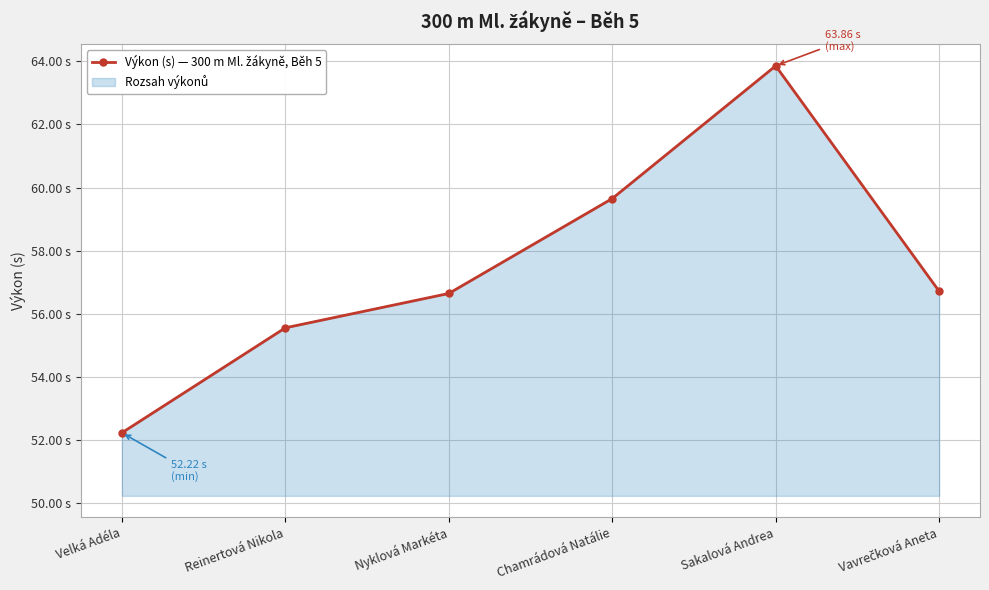

Rank the categories by value from highest to lowest.

Sakalová Andrea, Chamrádová Natálie, Vavrečková Aneta, Nyklová Markéta, Reinertová Nikola, Velká Adéla